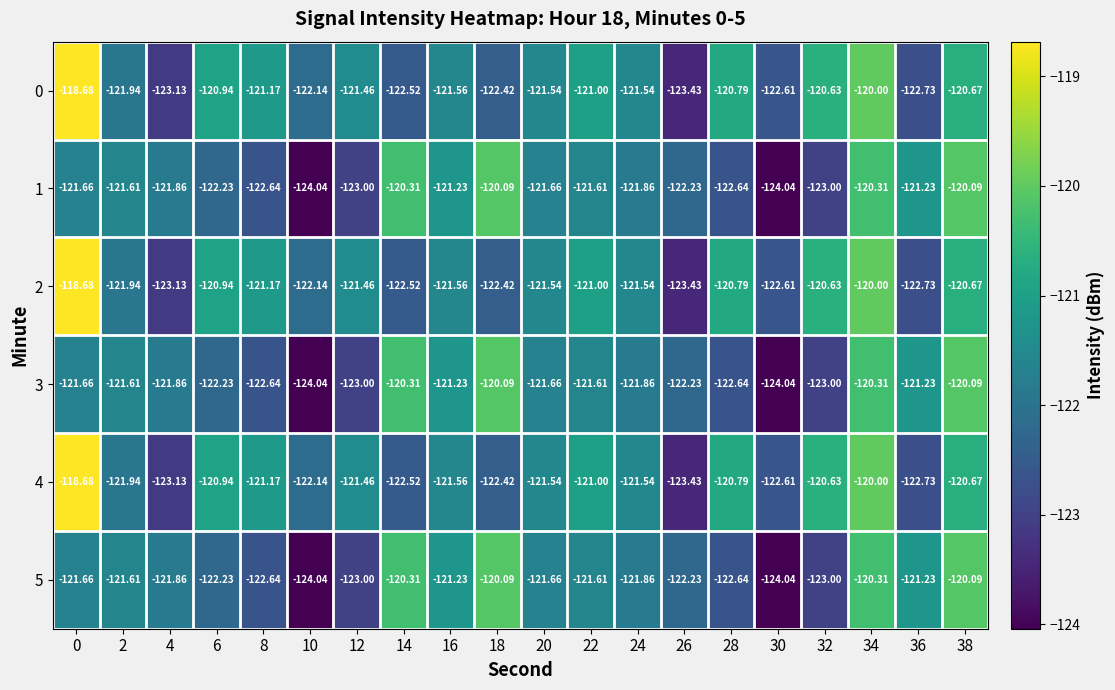

Is the value of 3 at 22 greater than the value of 0 at 34?

No